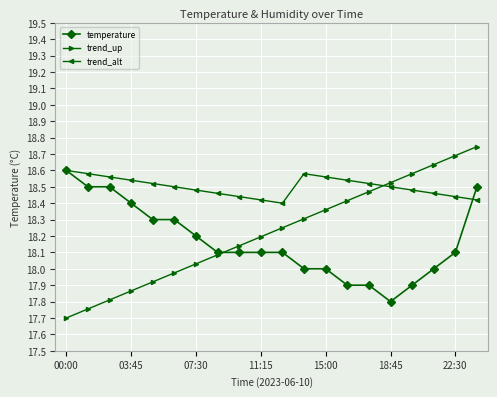

What is the value of the trend_up point at the 1st from the left?

17.7